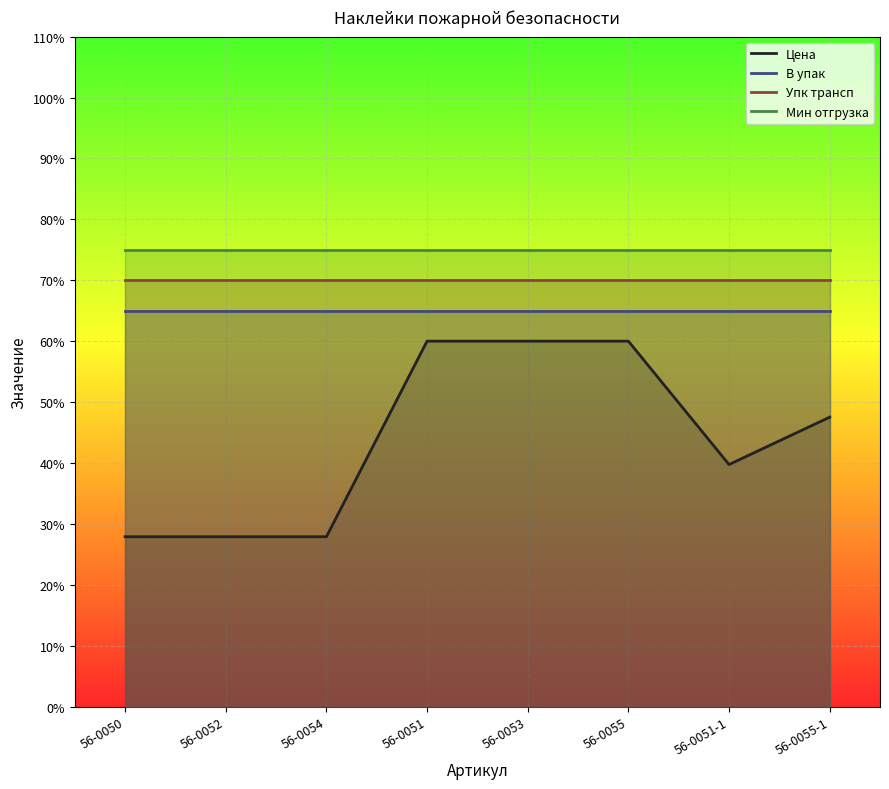

The value of В упак at 56-0053 is 65.0. True or false?

True